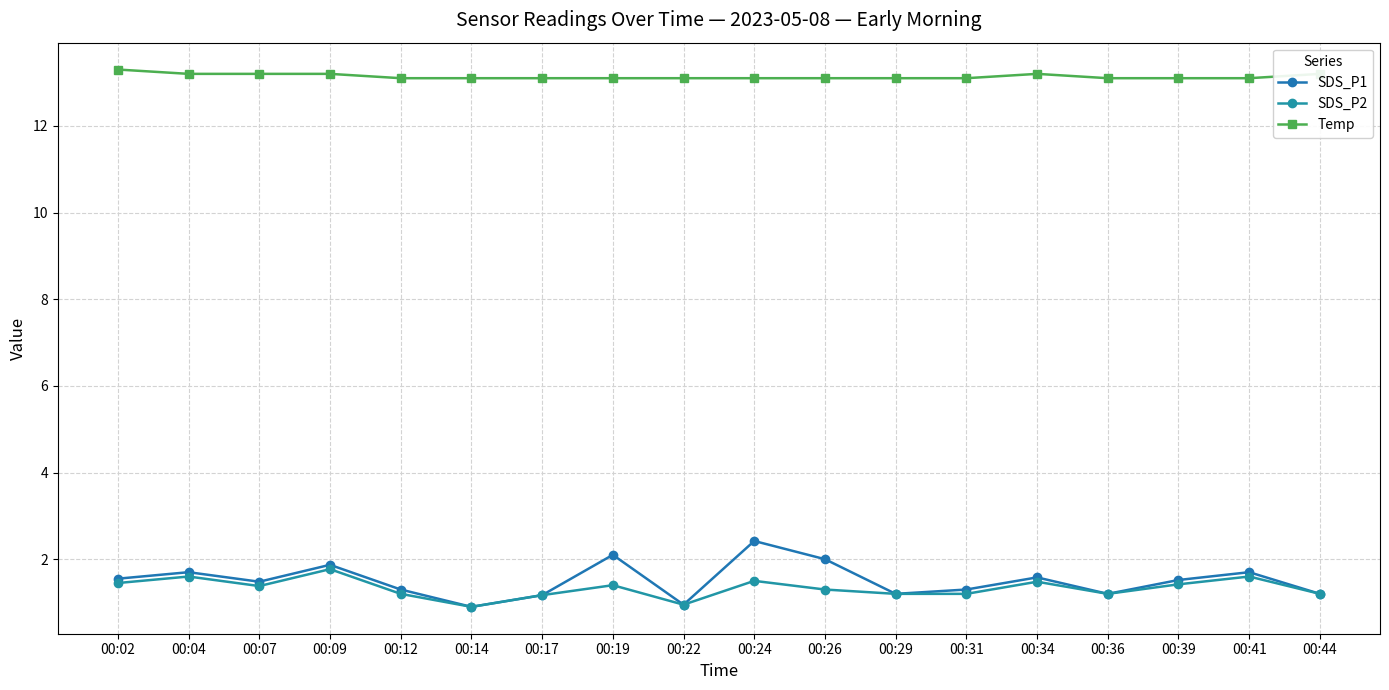

Does the chart have visible grid lines?

Yes